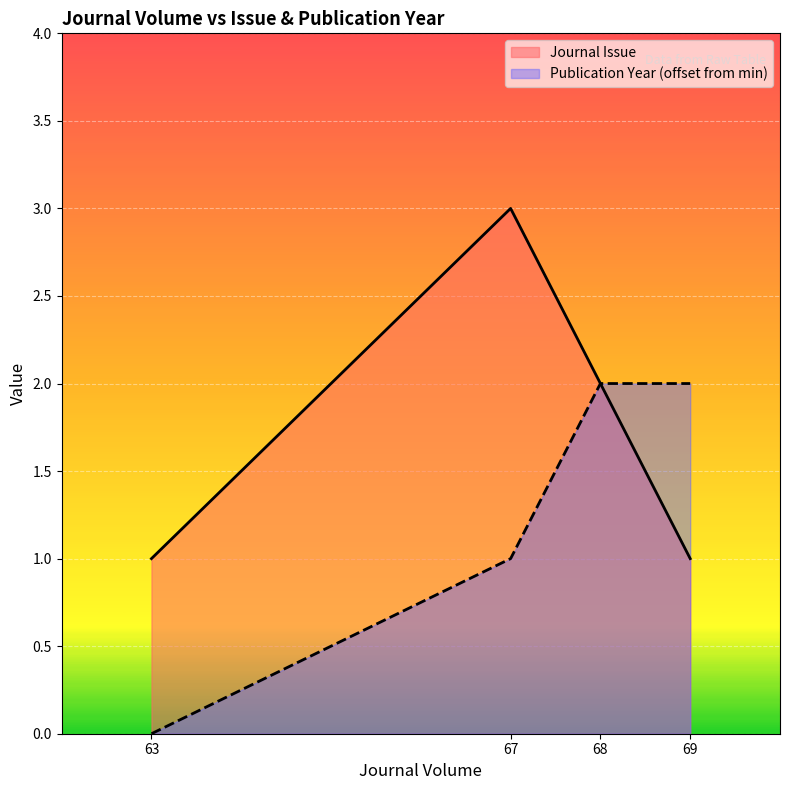

What is the sum of all Journal Issue values?

7